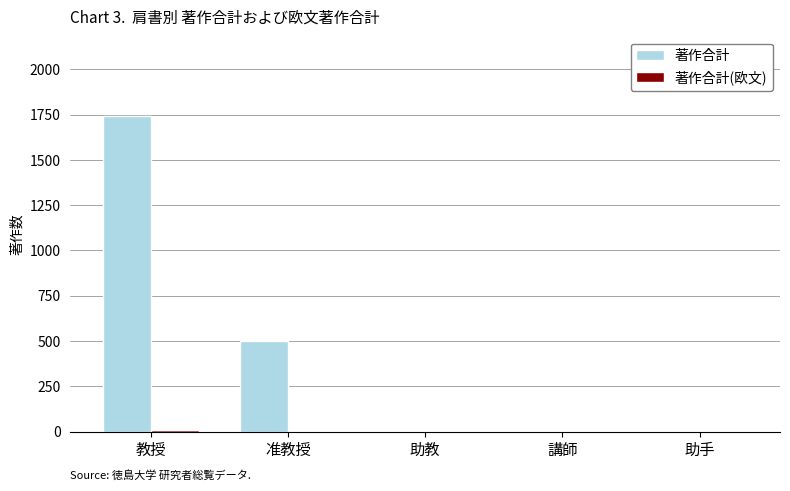

How many groups of bars are there?

5